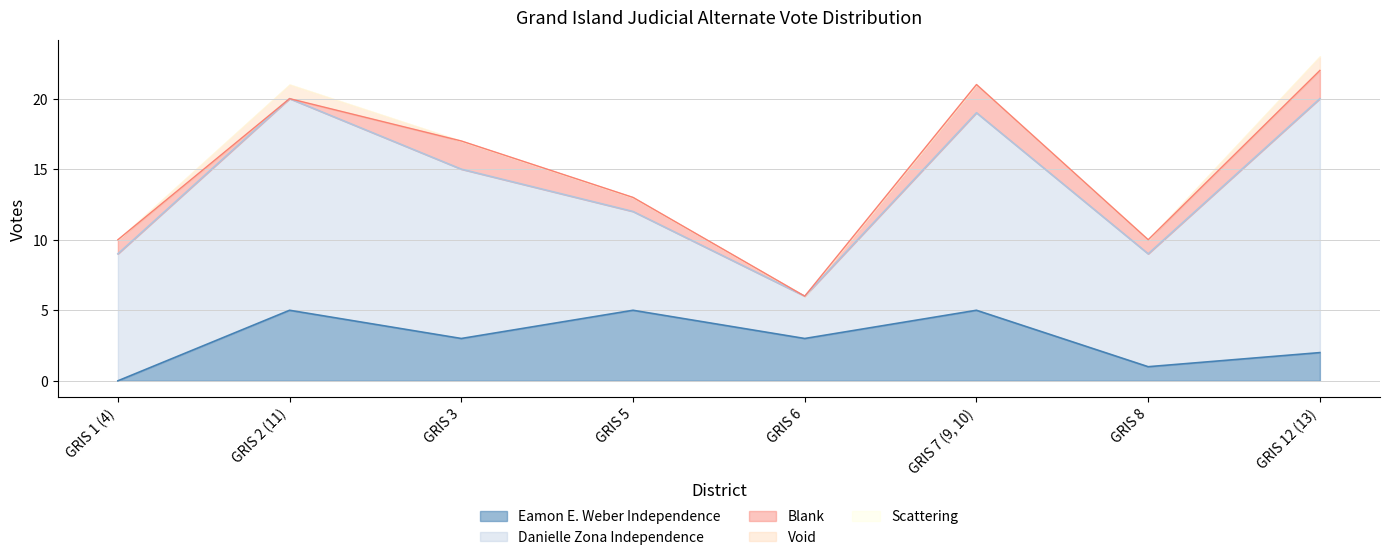

Which has a higher value, GRIS 5 or GRIS 12 (13)?

GRIS 5